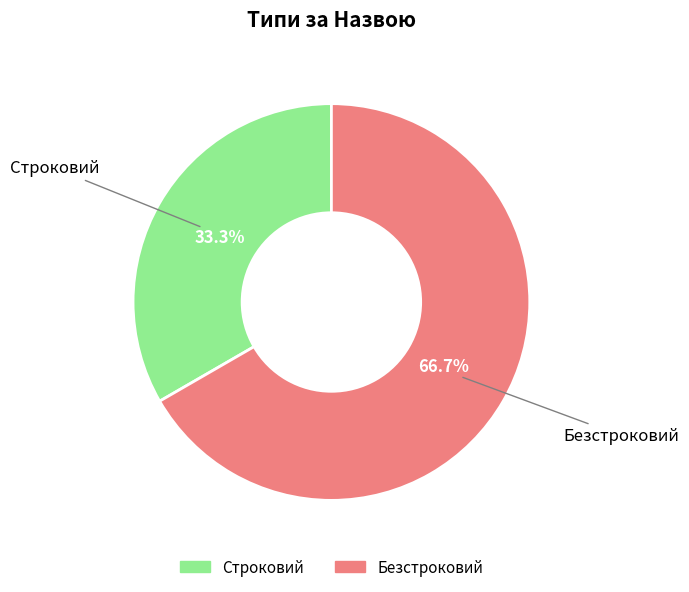

Is it true that Строковий is 33% of the pie?

True